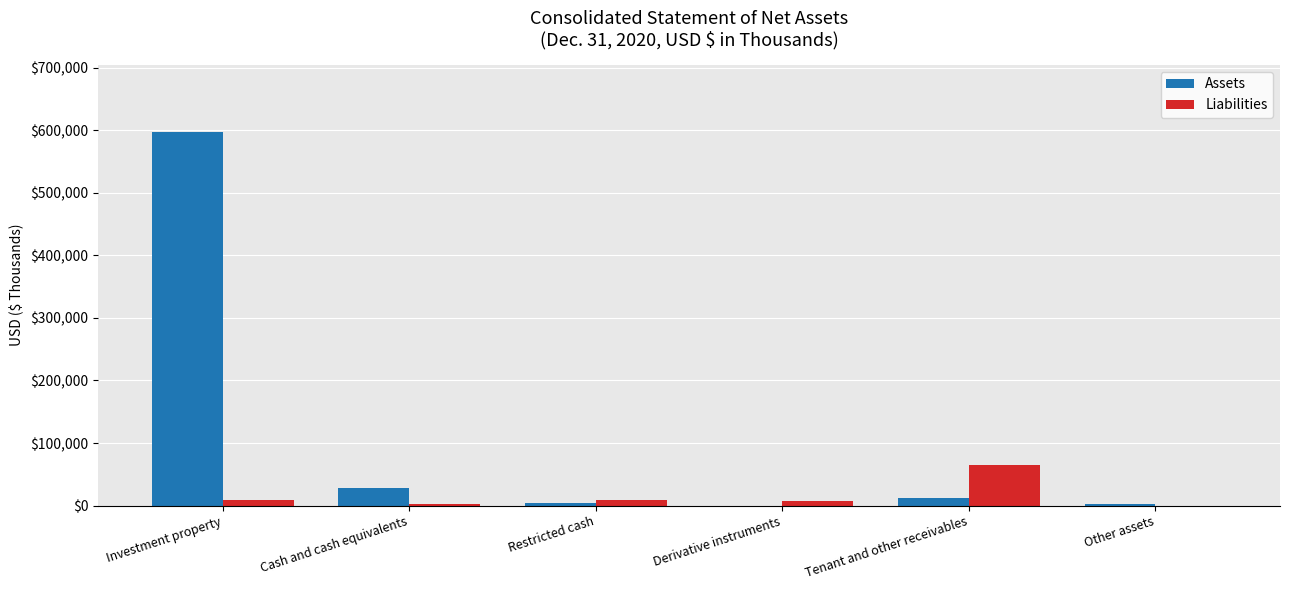

True or false: Liabilities has a value of 8587 at Restricted cash.

True